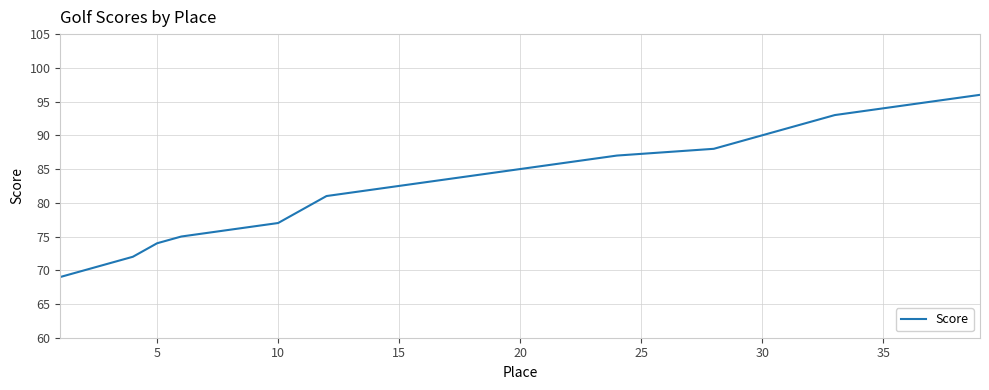

Read the value at 20, to the nearest 10.

80